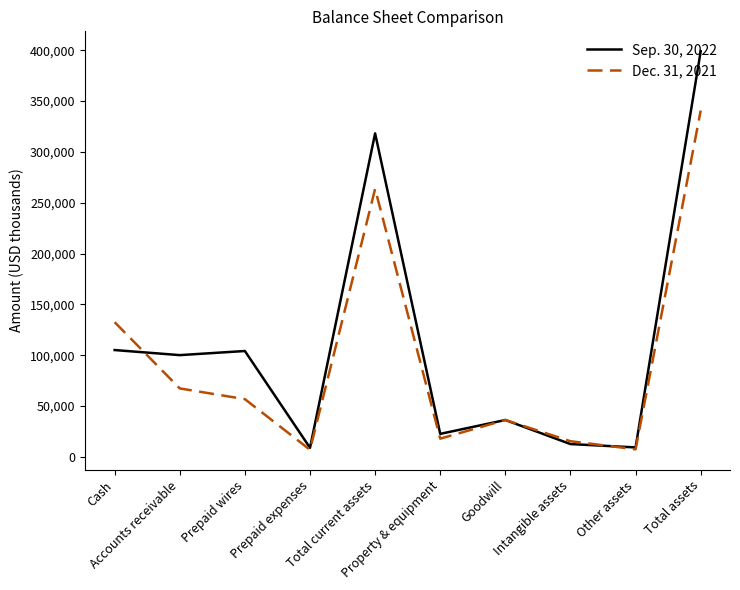

Where is Sep. 30, 2022 nearest to the value 203903?

Cash